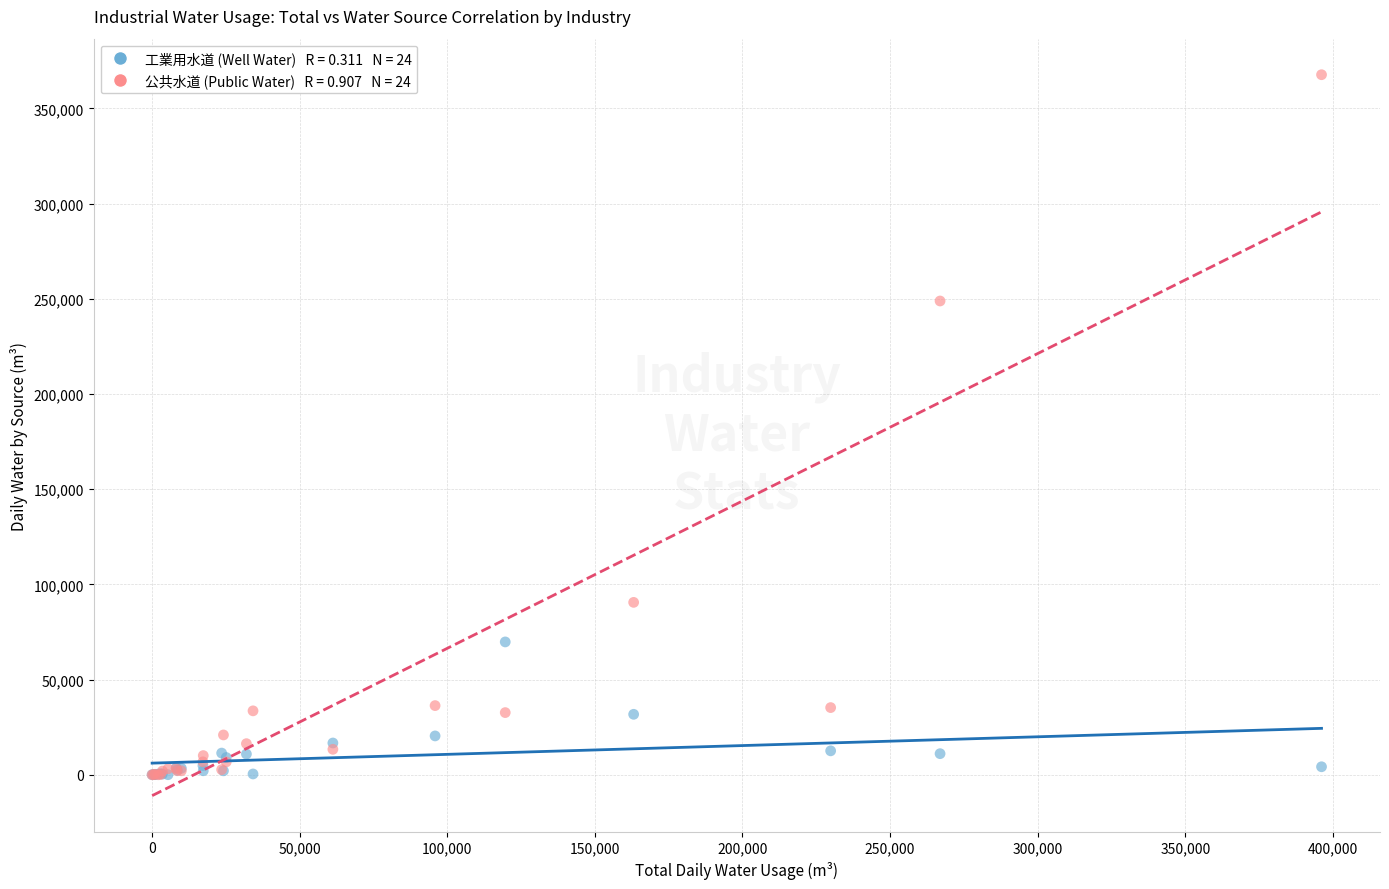

Across all series, what Y value is closest to 183843?

248836